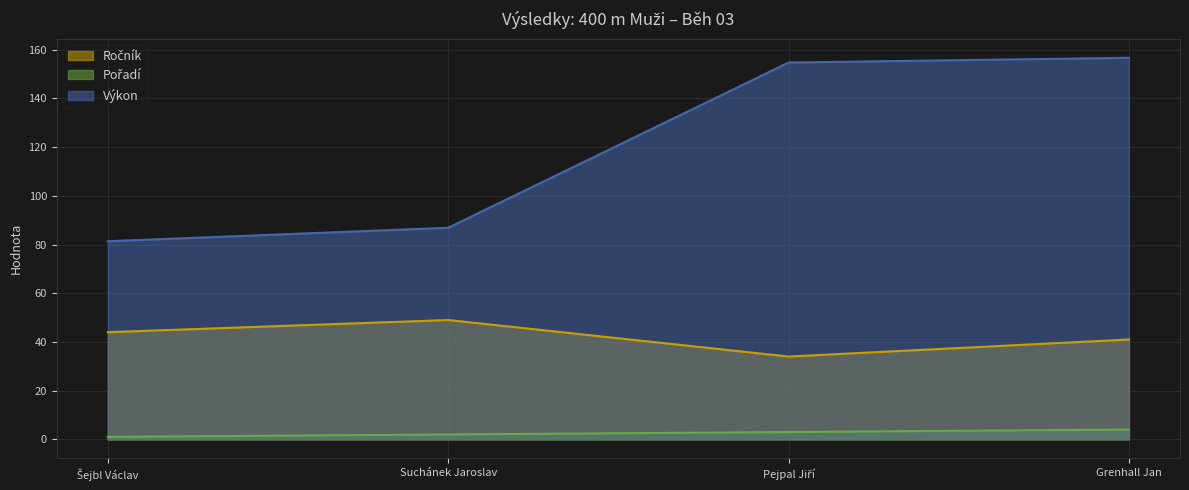

What is the sum of the Výkon values at Pejpal Jiří and Šejbl Václav?

236.1